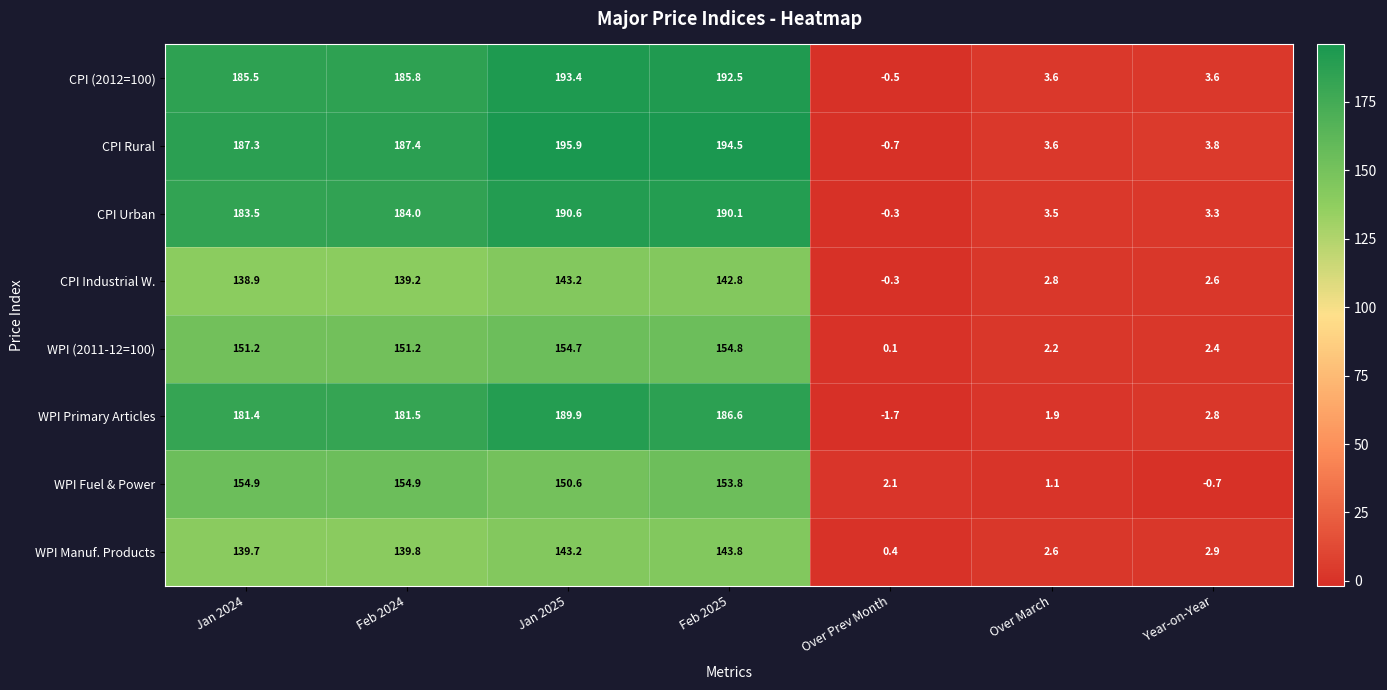

What is the total value across all series at Over Prev Month?

-0.9